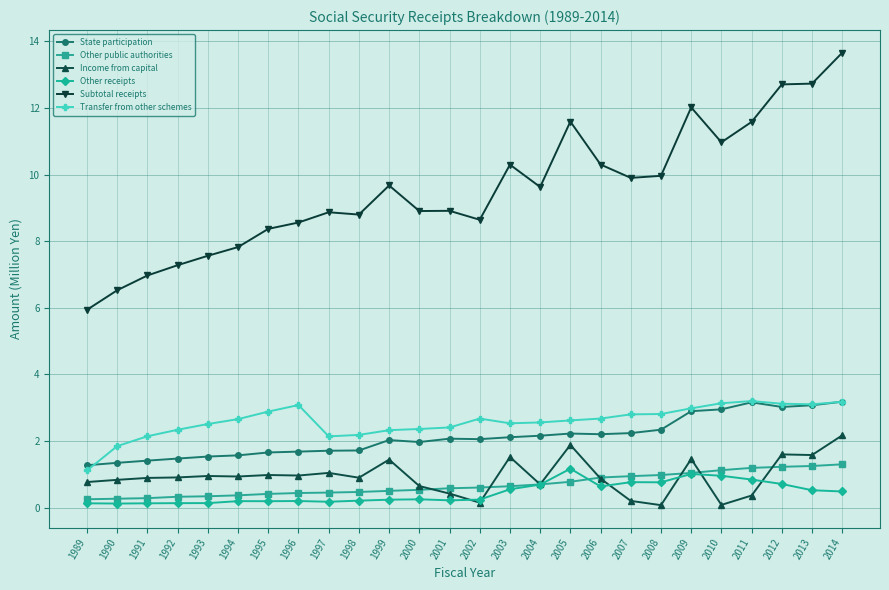

What is the approximate value of Other receipts at 2014?

0.5